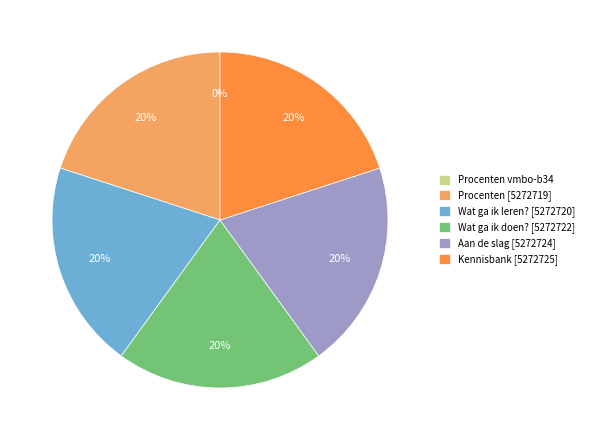

Is Kennisbank [5272725] the majority of the pie?

No